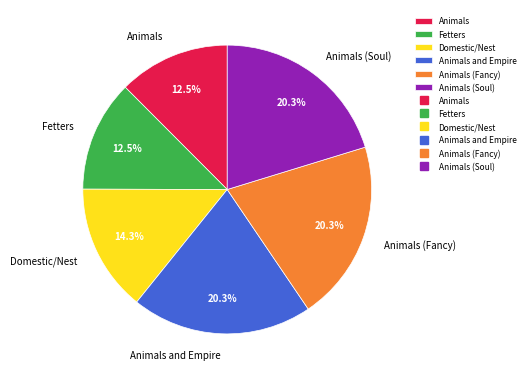

What percentage do Fetters and Animals together represent?

25.0%